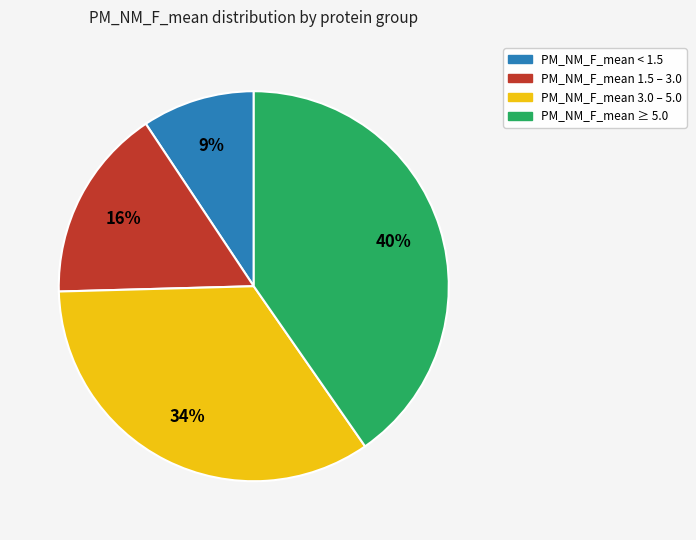

Does any single category account for the majority?

No